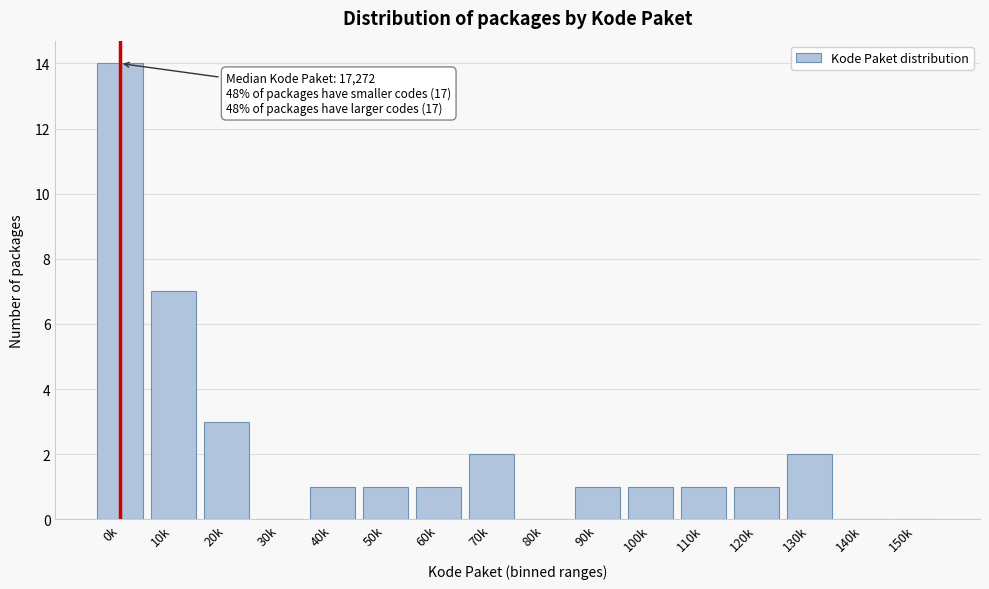

Reading left to right, extract all data points from this chart.

0k=14	10k=7	20k=3	30k=0	40k=1	50k=1	60k=1	70k=2	80k=0	90k=1	100k=1	110k=1	120k=1	130k=2	140k=0	150k=0